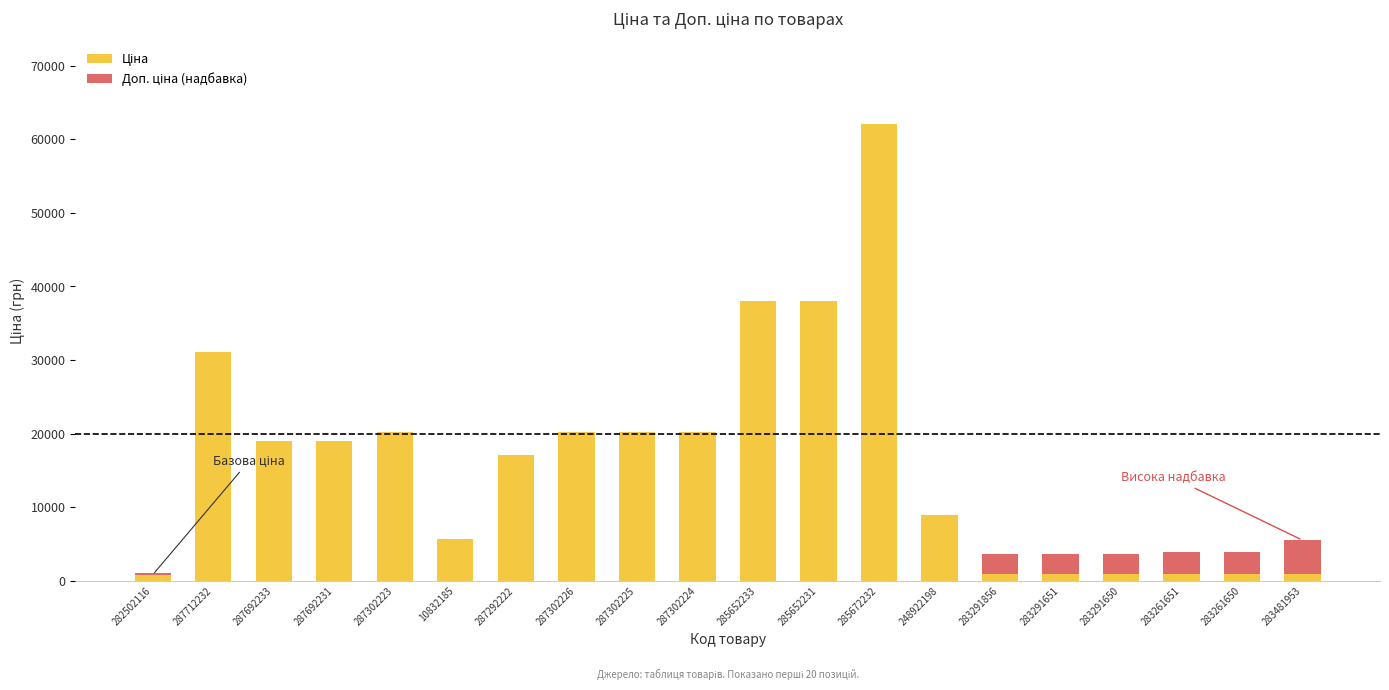

At which category is the sum across all series the highest?

285672232